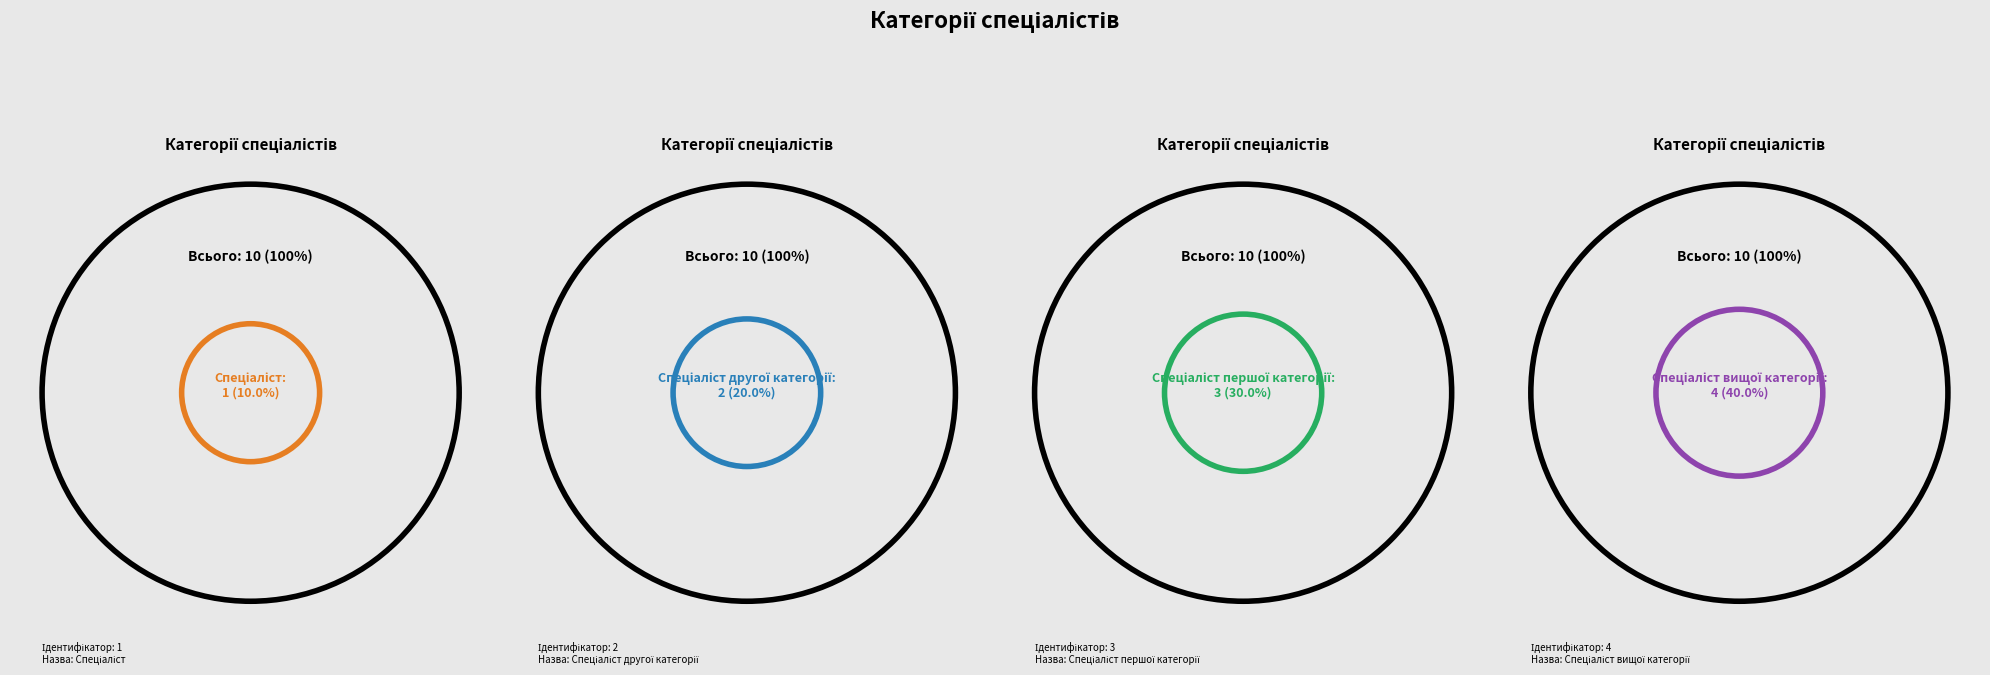

Does Спеціаліст account for over 50% of the chart?

No